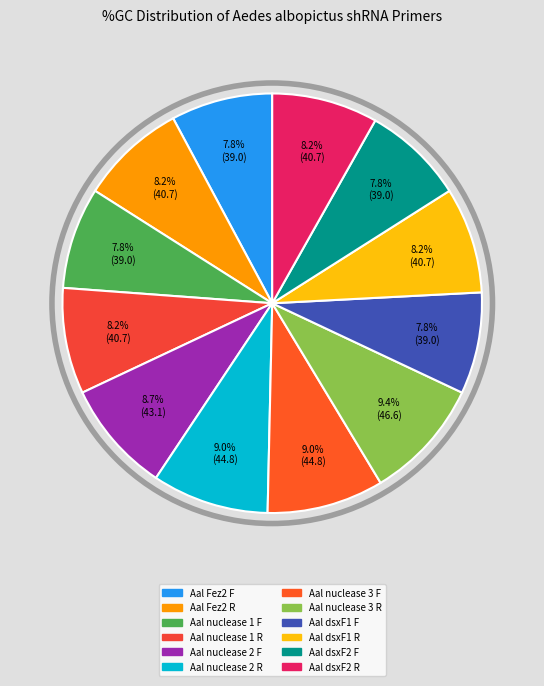

Do Aal nuclease 3 F and Aal nuclease 2 F together represent more than half of the pie?

No